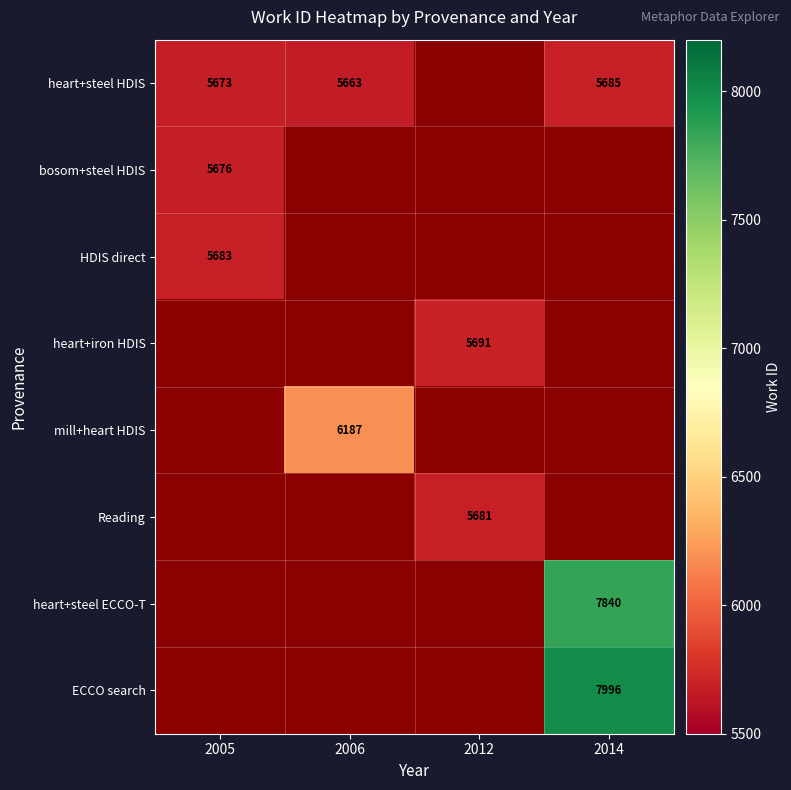

Which label corresponds to the largest value in the chart?

2014